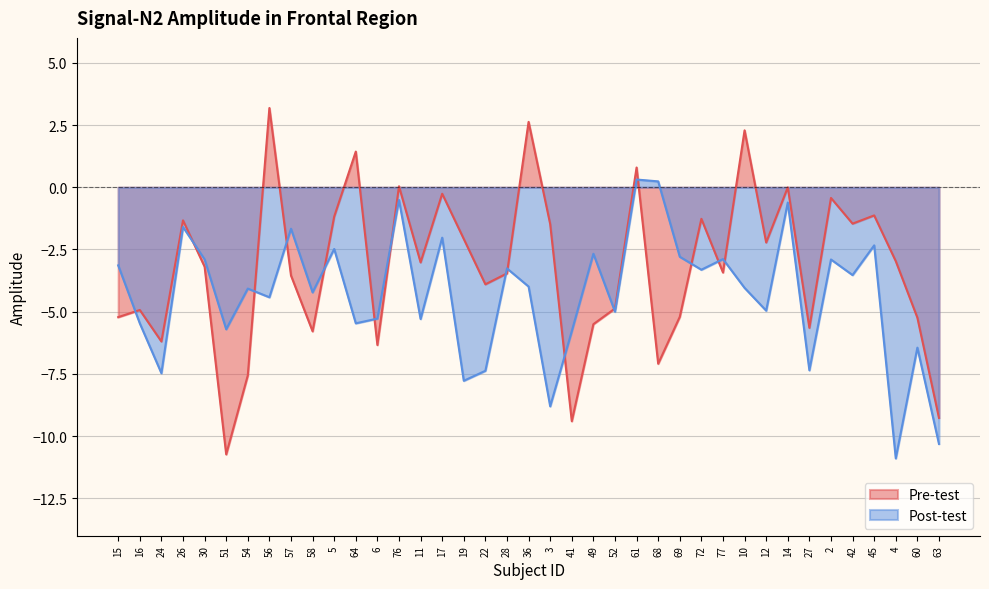

What is the value of the Pre-test point at the 12th from the left?

1.4